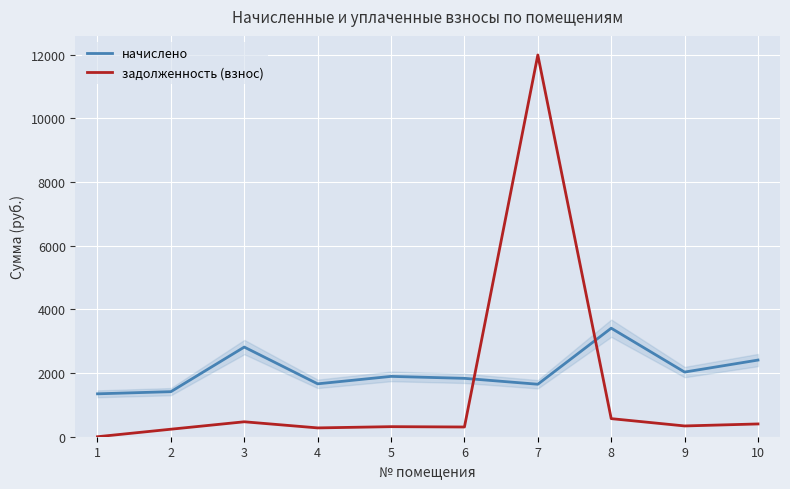

What value does the задолженность (взнос) series have at 4?

277.0